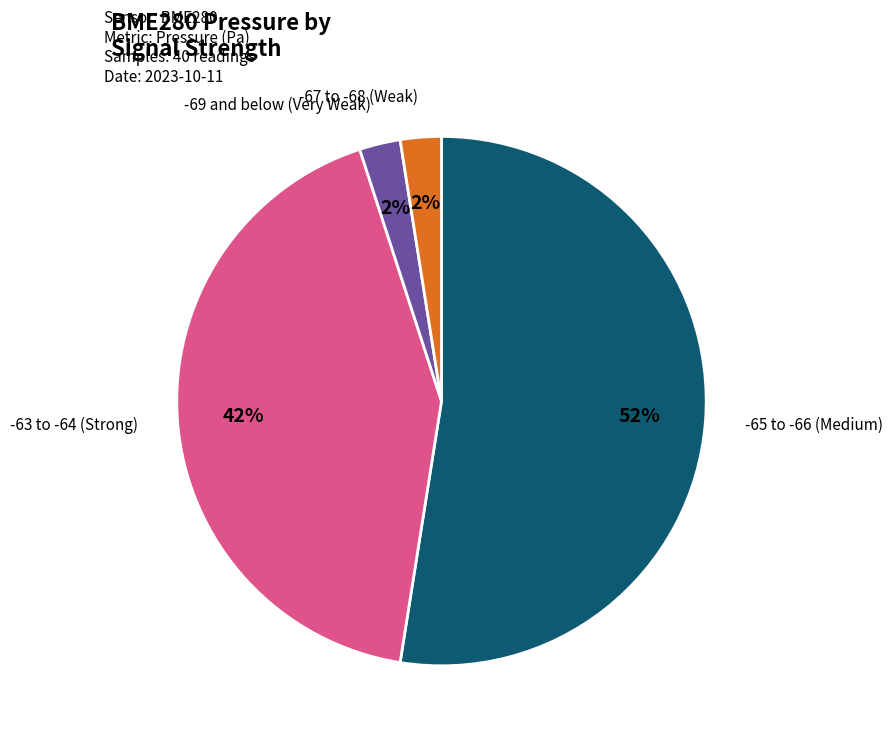

To the nearest percent, what is the difference between the largest and smallest slice percentages?

50%